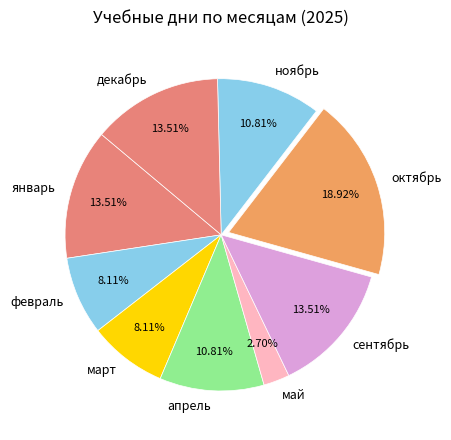

Which category has the biggest portion of the pie?

октябрь